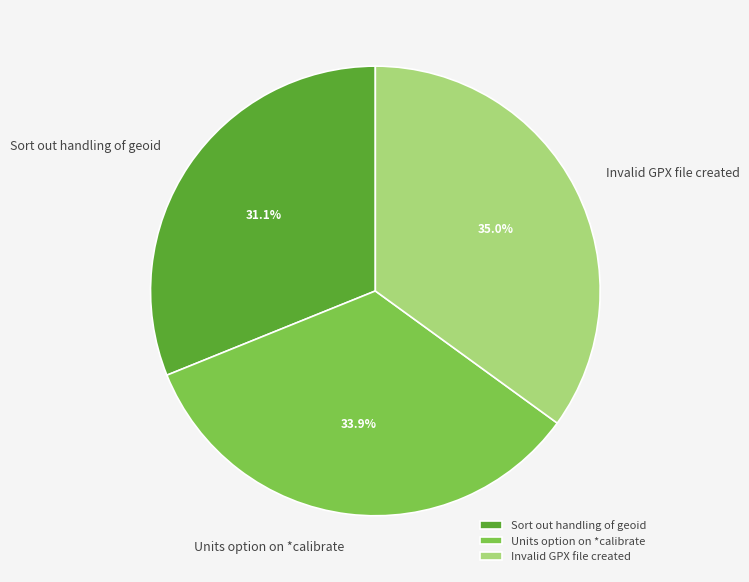

What is the ratio of the value at Units option on *calibrate to the value at Invalid GPX file created?

1.0